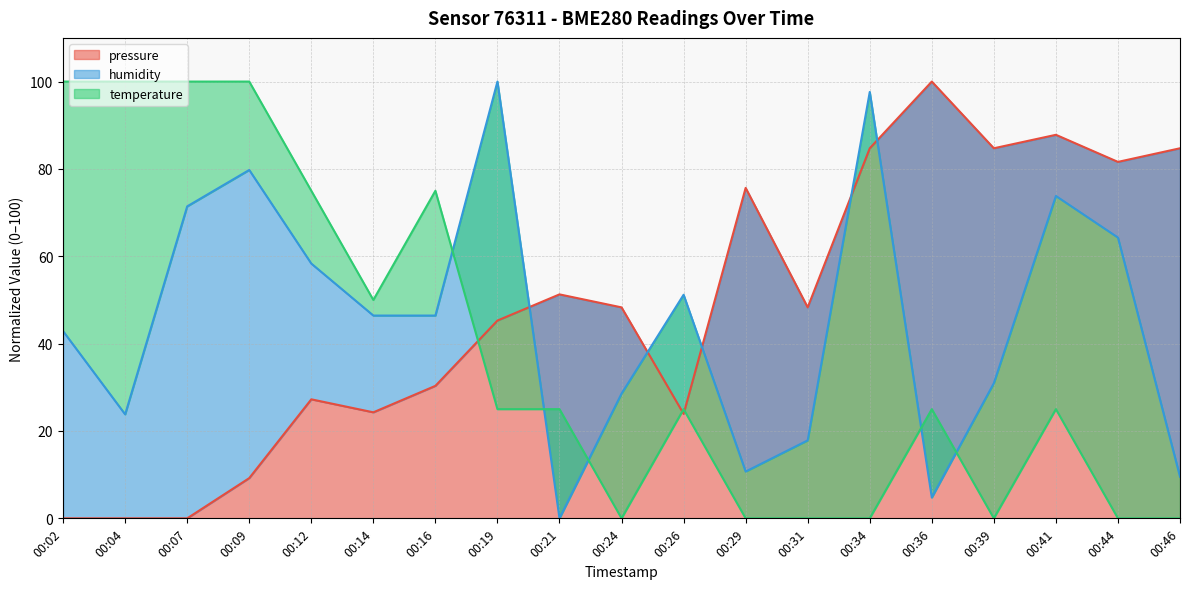

After their last crossing, which series has the higher values: humidity or pressure?

pressure